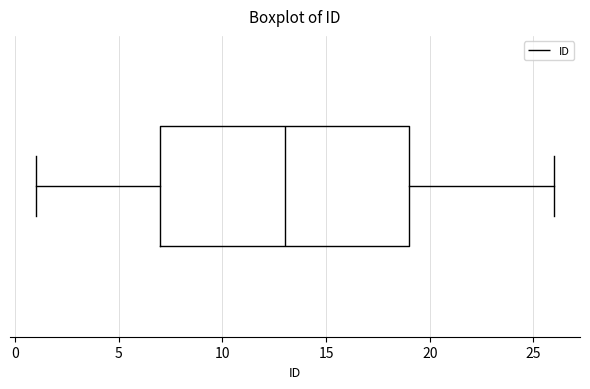

Where is the right edge of the box on the x-axis? The values are not printed on the chart, so give them approximately, as read against the axis.

19